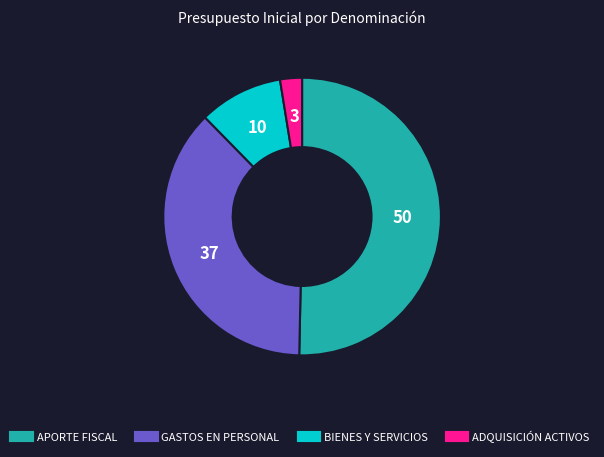

Is there any slice that represents more than half of the pie?

Yes